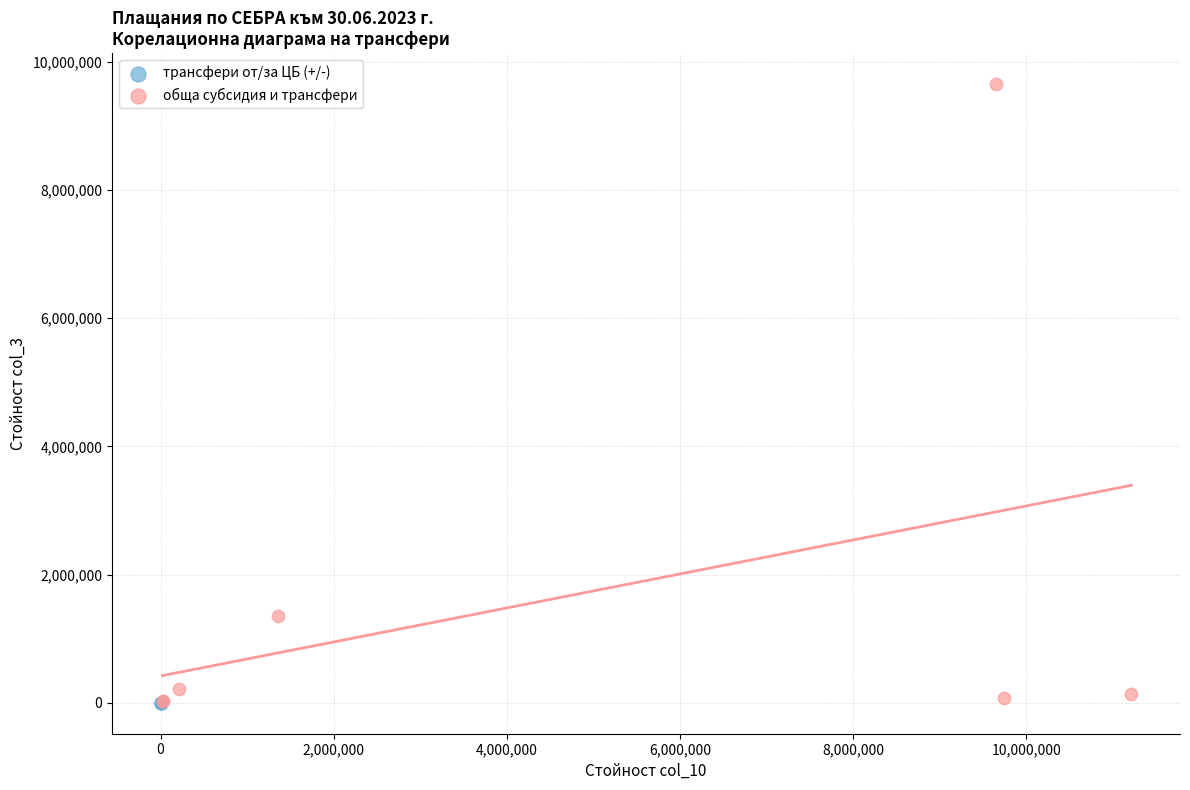

Which series contains the highest Y value?

обща субсидия и трансфери